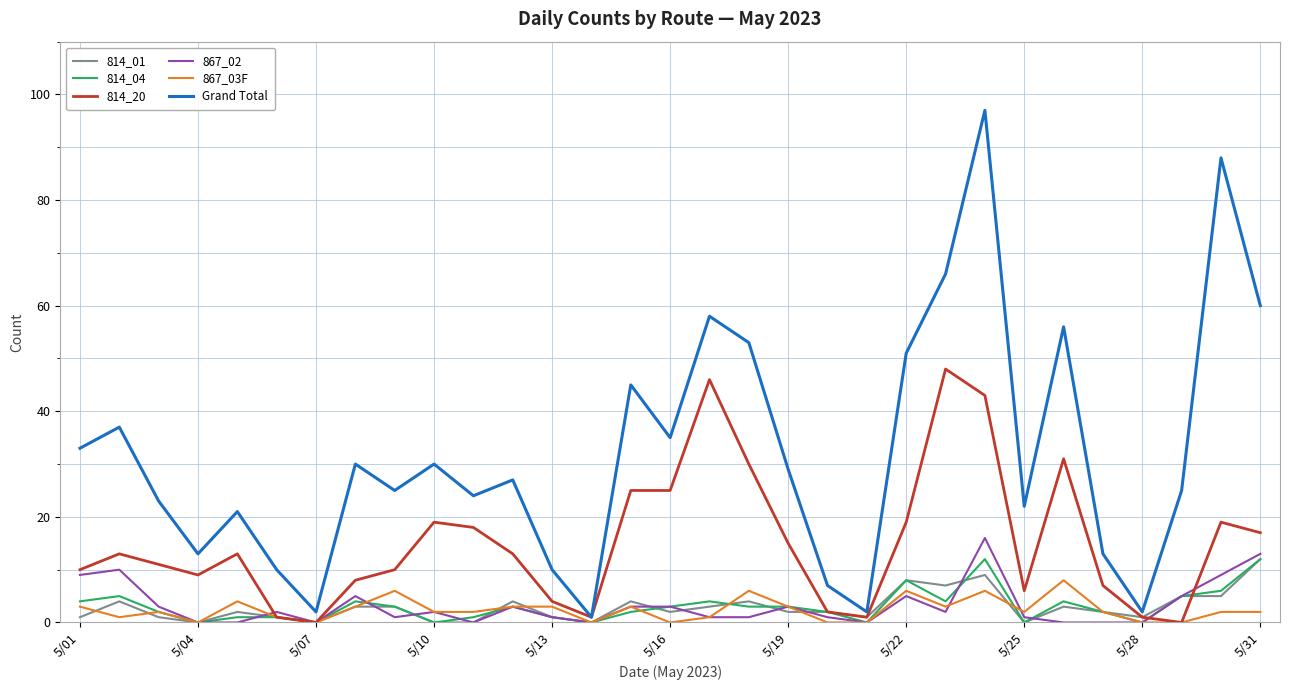

Which series has the largest range (max minus min)?

Grand Total